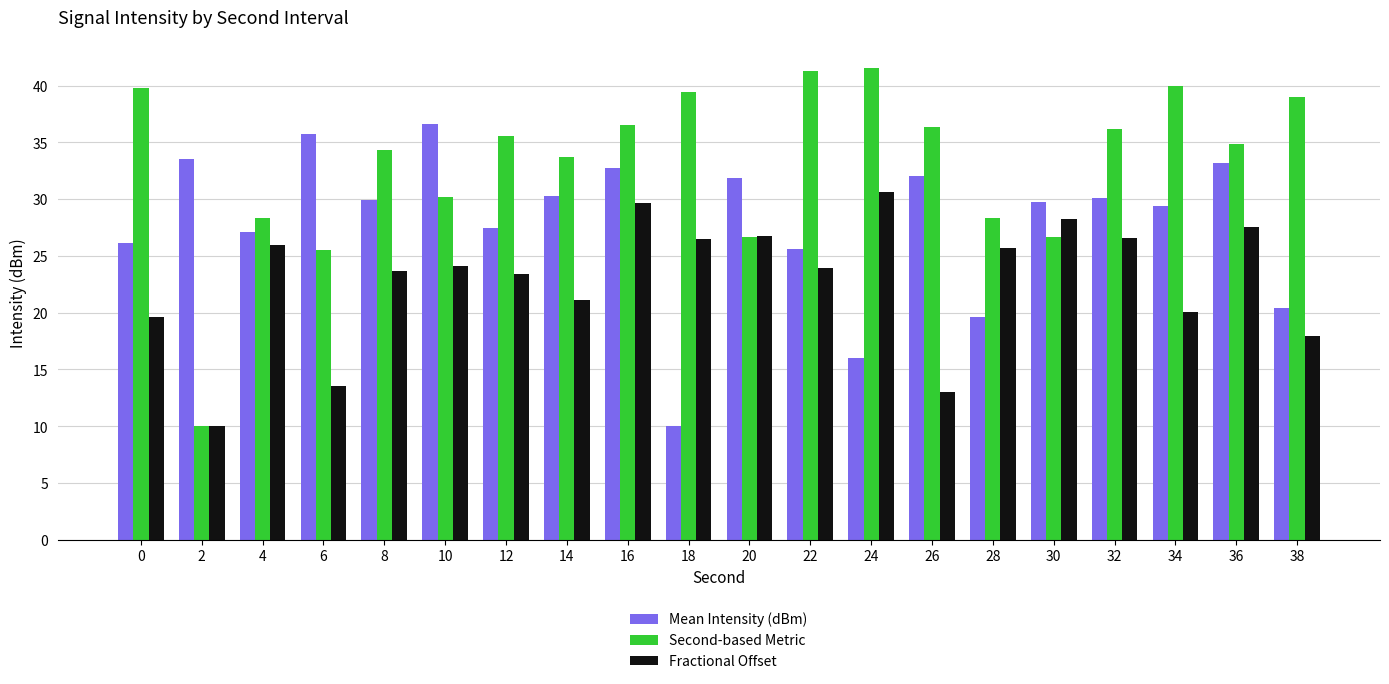

What are all the series names shown in the legend?

Mean Intensity (dBm), Second-based Metric, Fractional Offset